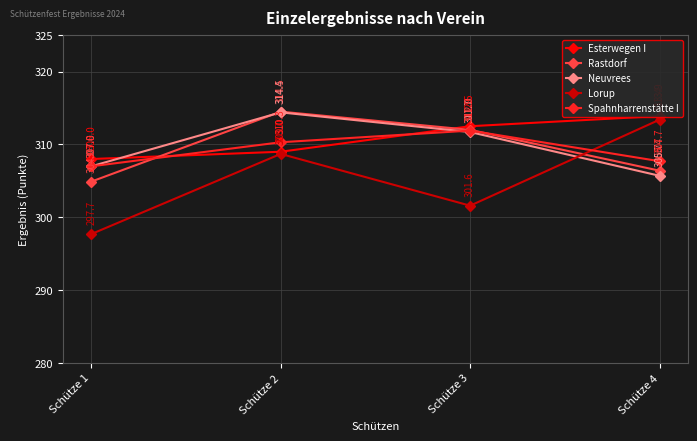

Where do Neuvrees and Spahnharrenstätte I first cross each other?

Schütze 2 and Schütze 3